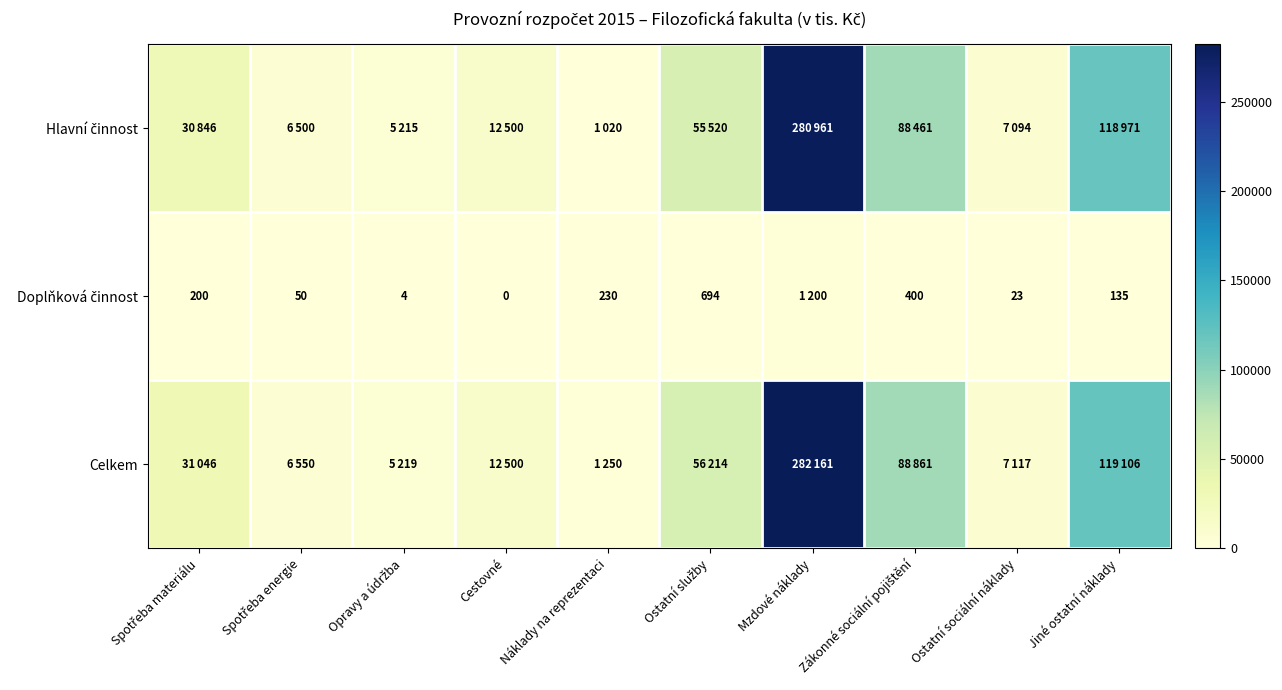

The value of Celkem at Spotřeba materiálu is 18866. True or false?

False